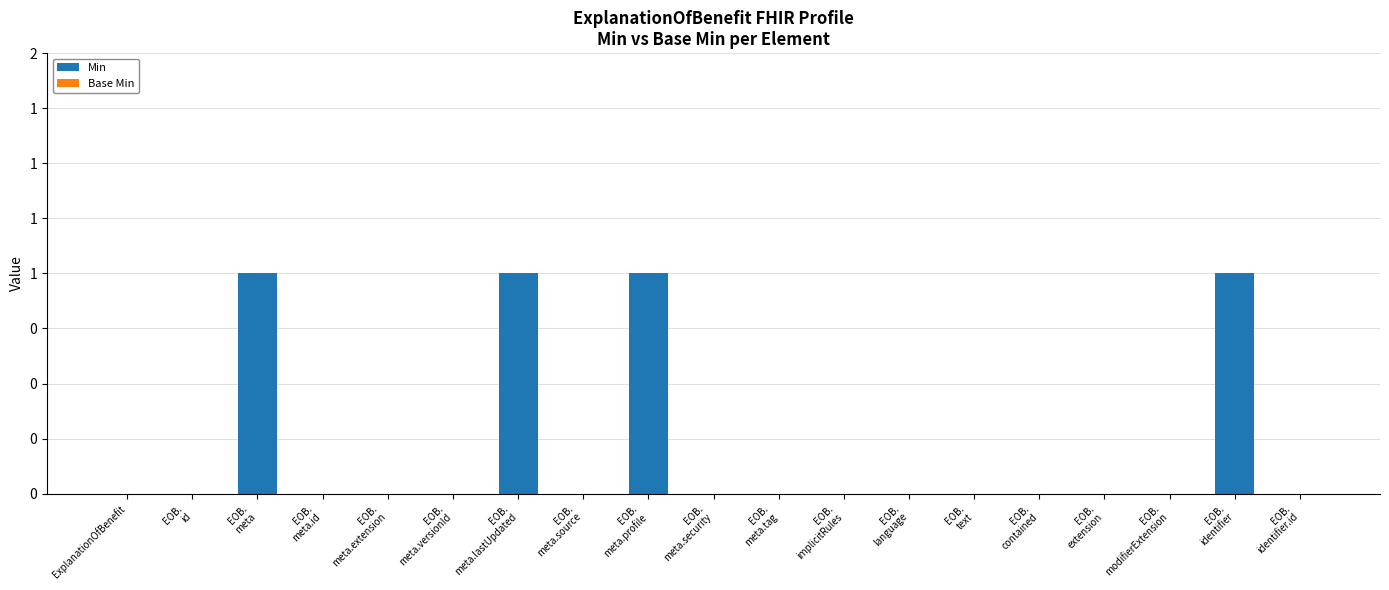

Are the bars horizontal?

No